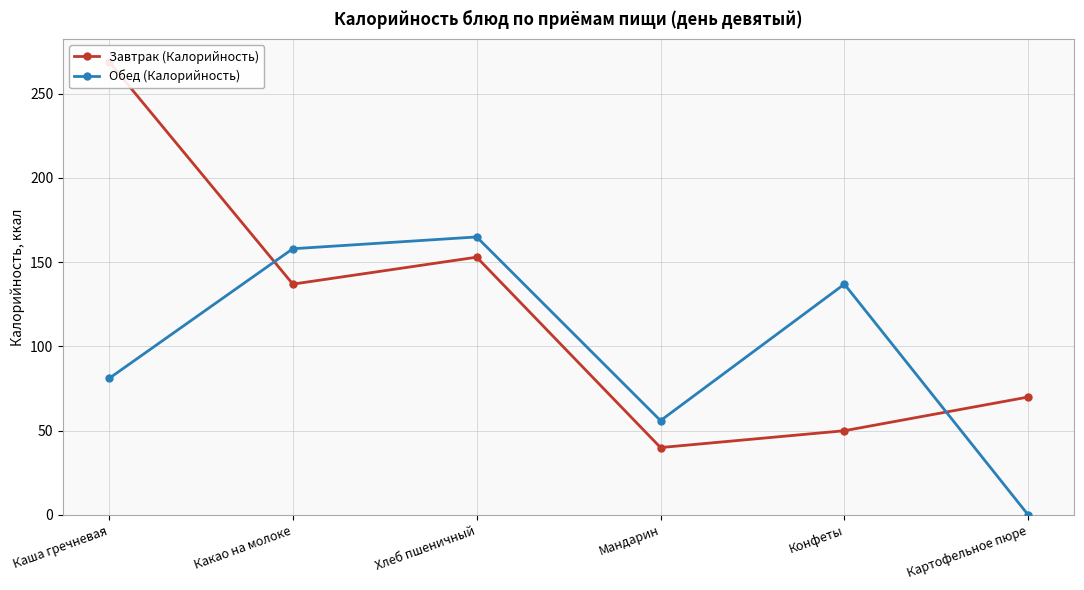

Rank the series at Хлеб пшеничный from highest to lowest value.

Обед (Калорийность), Завтрак (Калорийность)